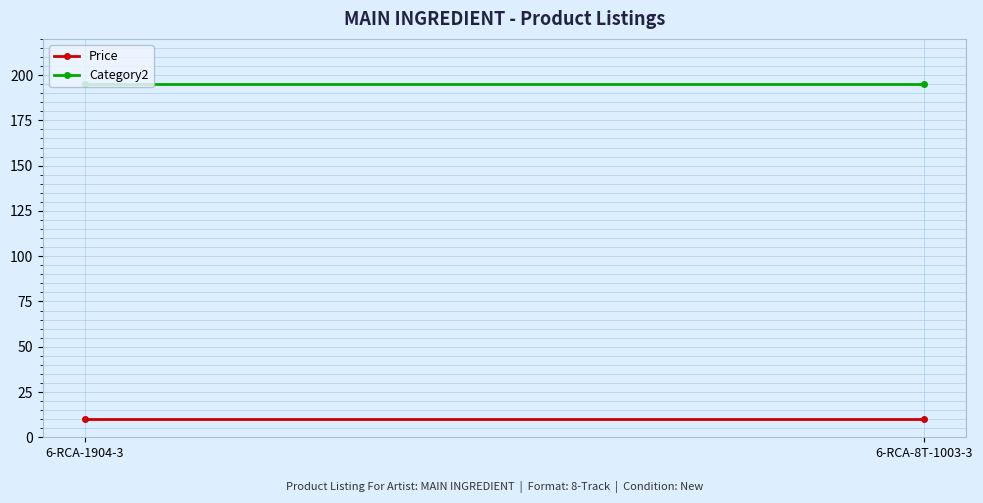

What value does the Category2 series have at 6-RCA-1904-3?

195.0